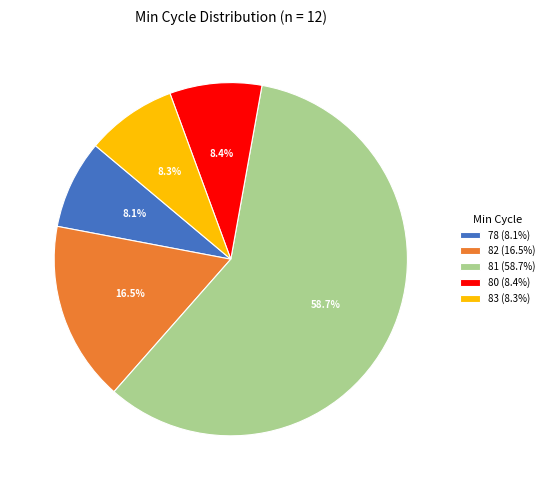

Does any single category account for the majority?

Yes